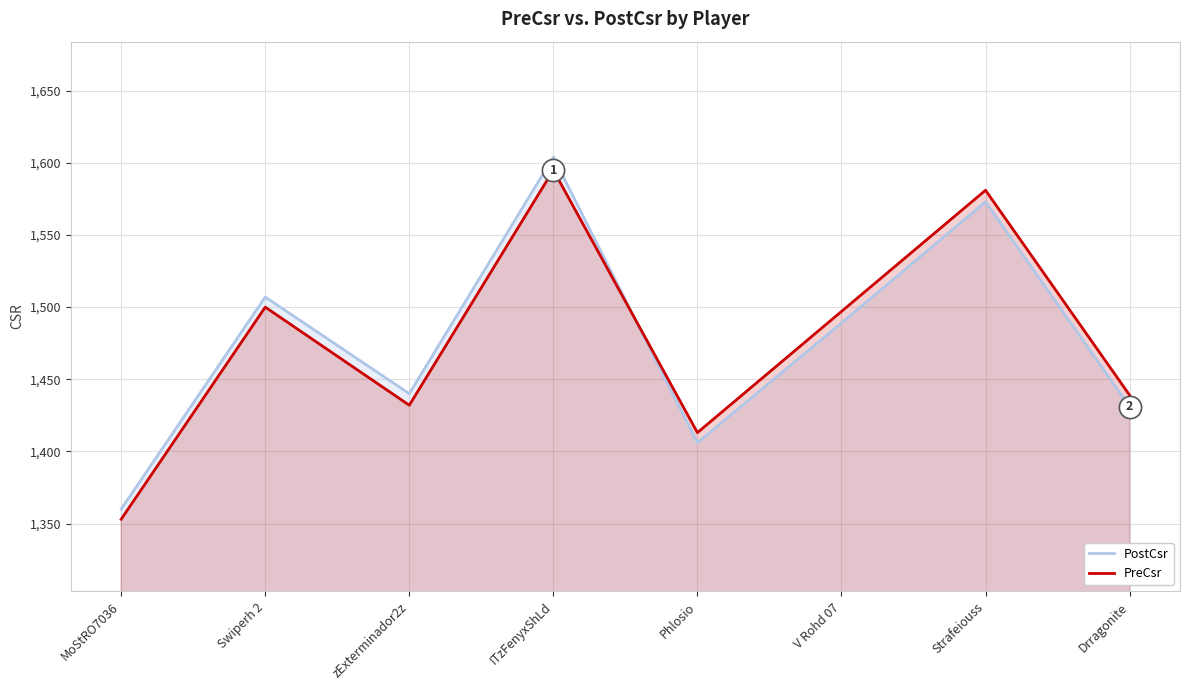

How many interior local peaks does the PreCsr series have?

3